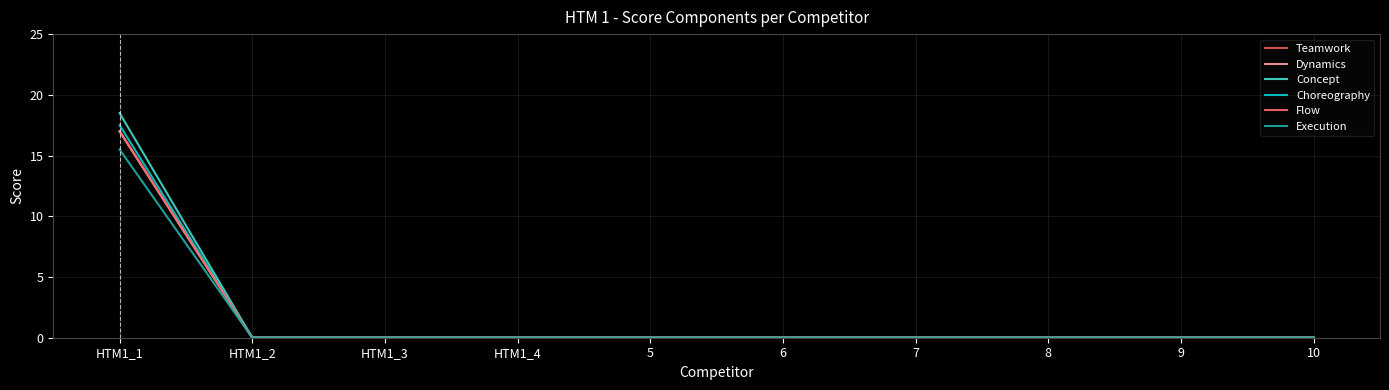

Is this an area chart (filled region under the line)?

No